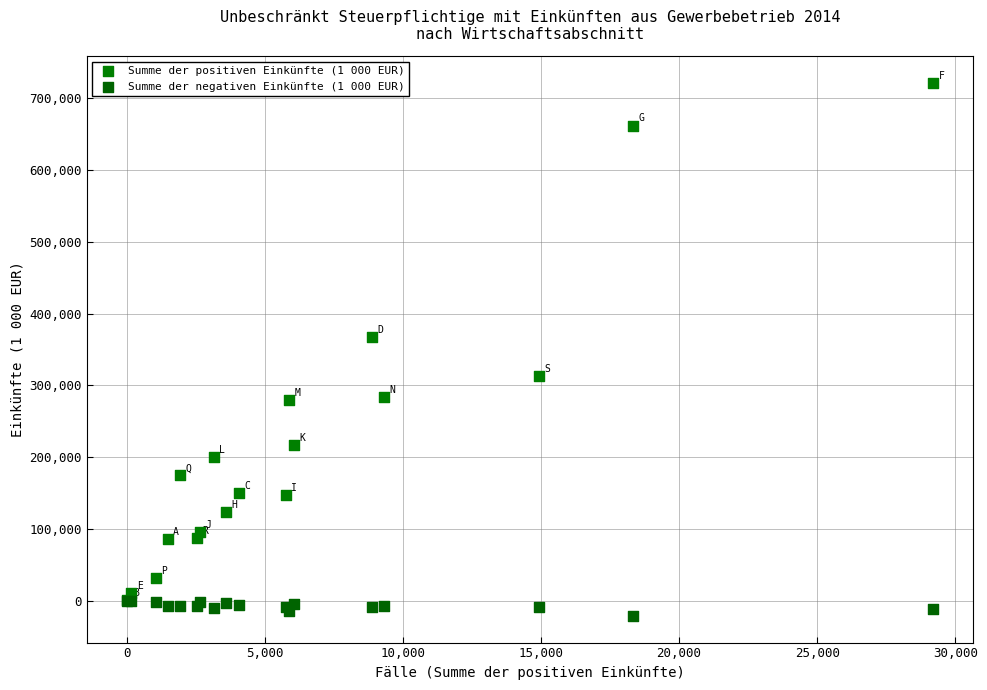

Across all series, what Y value is closest to 350132?

366726